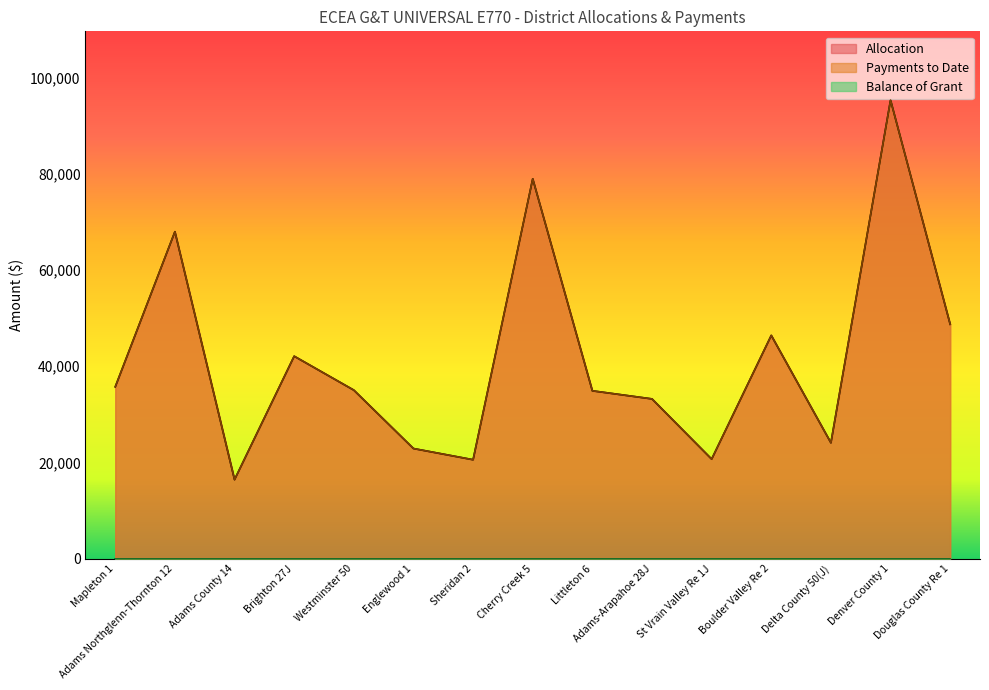

The Payments to Date series shows 38370 at Cherry Creek 5. True or false?

False